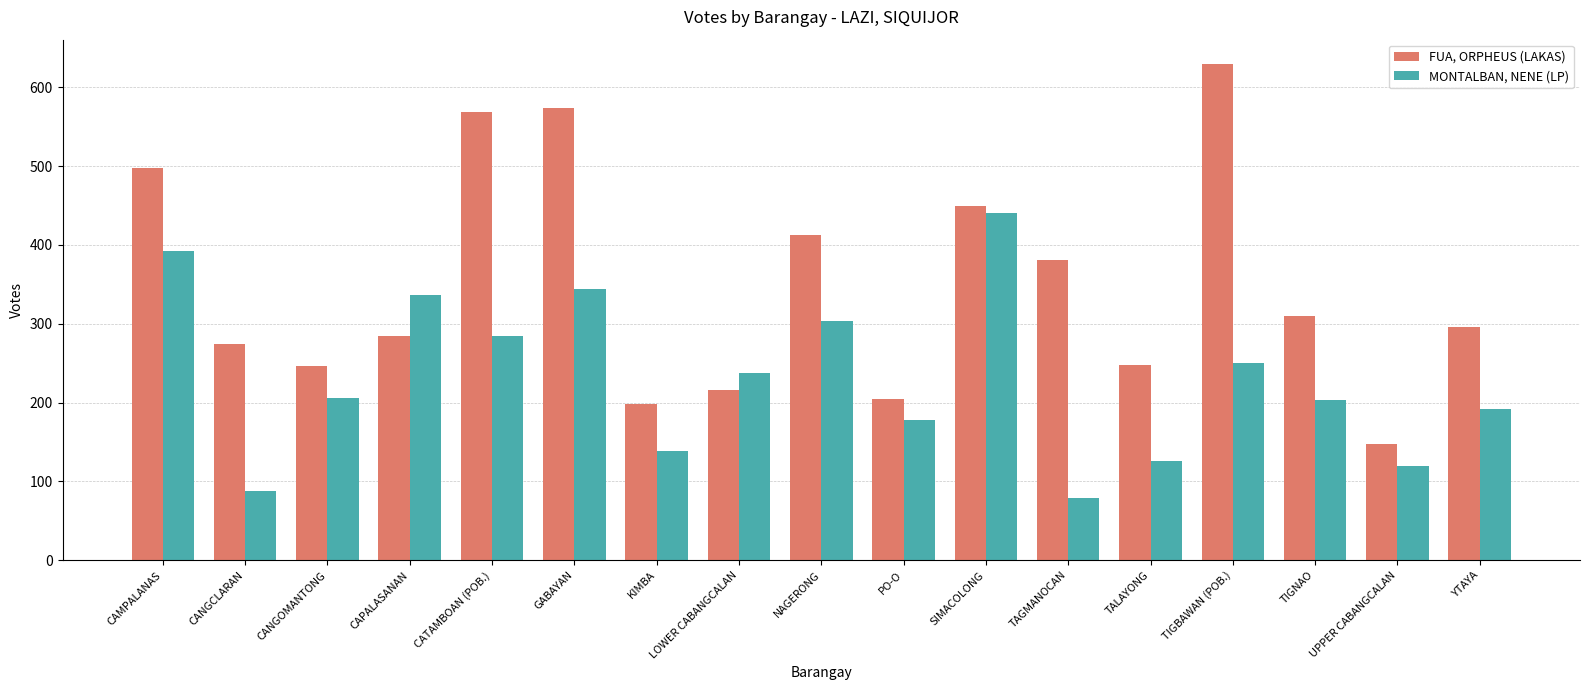

At which label does MONTALBAN, NENE (LP) reach its minimum?

TAGMANOCAN